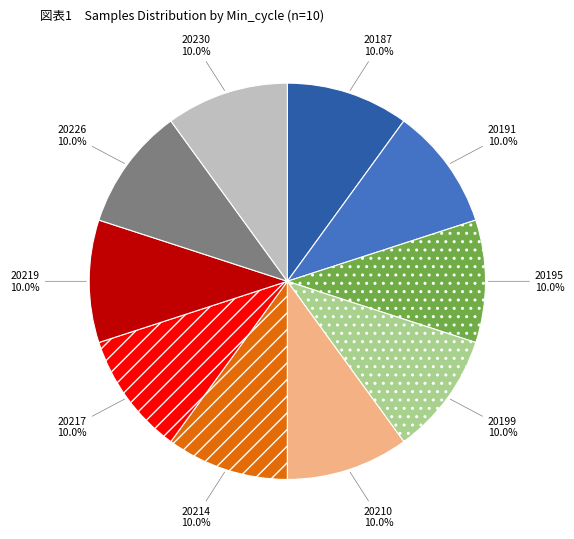

What is the ratio of the value at 20199 to the value at 20219?

1.0